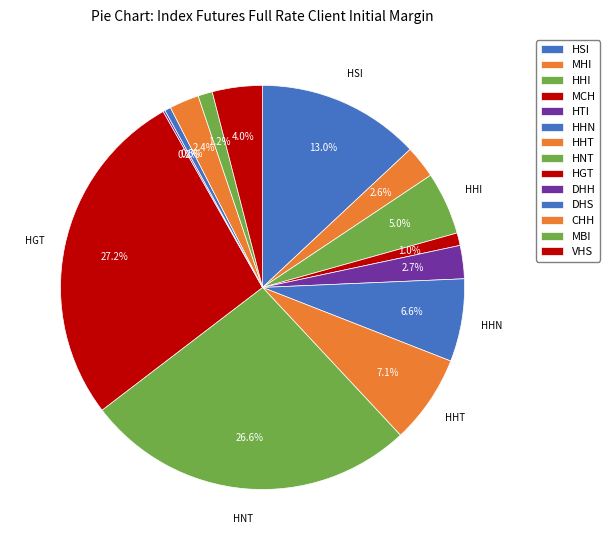

To the nearest percent, what is the difference between the HTI and HNT slice percentages?

24%